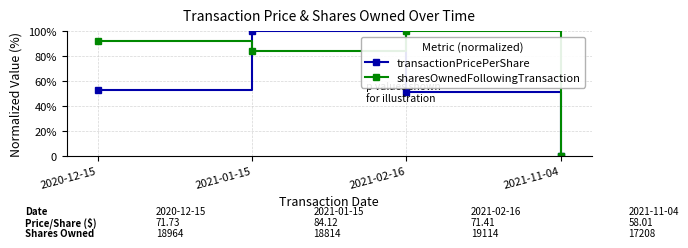

What is the label of the 2nd point from the left?

2021-01-15